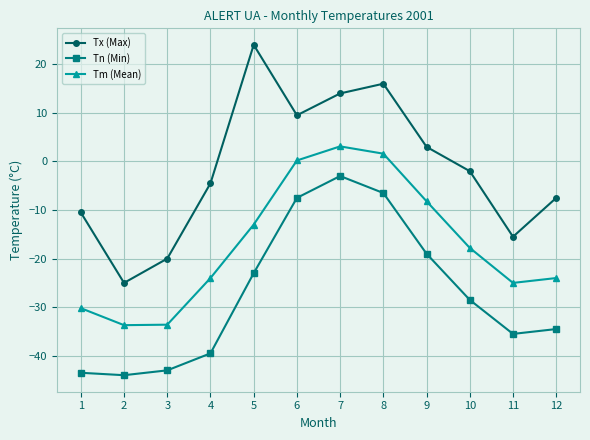

True or false: Tn (Min) and Tm (Mean) cross at least once.

False